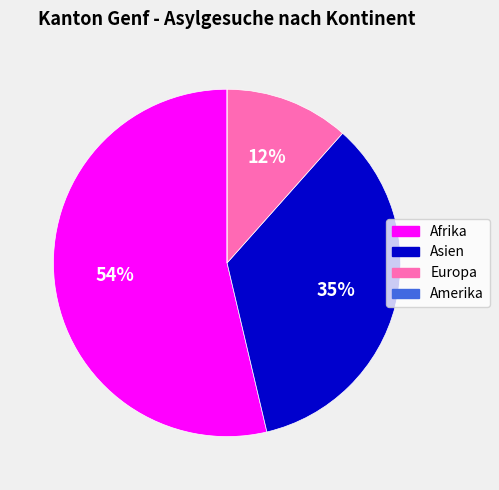

Is there any slice that represents more than half of the pie?

Yes